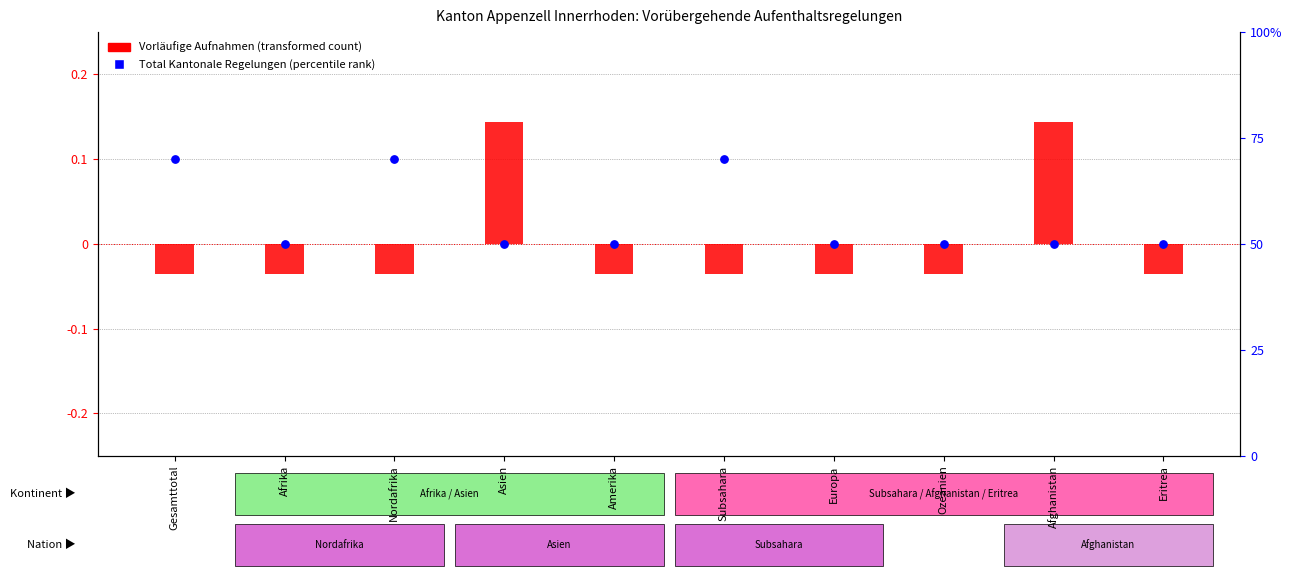

Is the value of Vorläufige Aufnahmen at Afghanistan greater than the value of Total Kantonale Regelungen at Europa?

Yes